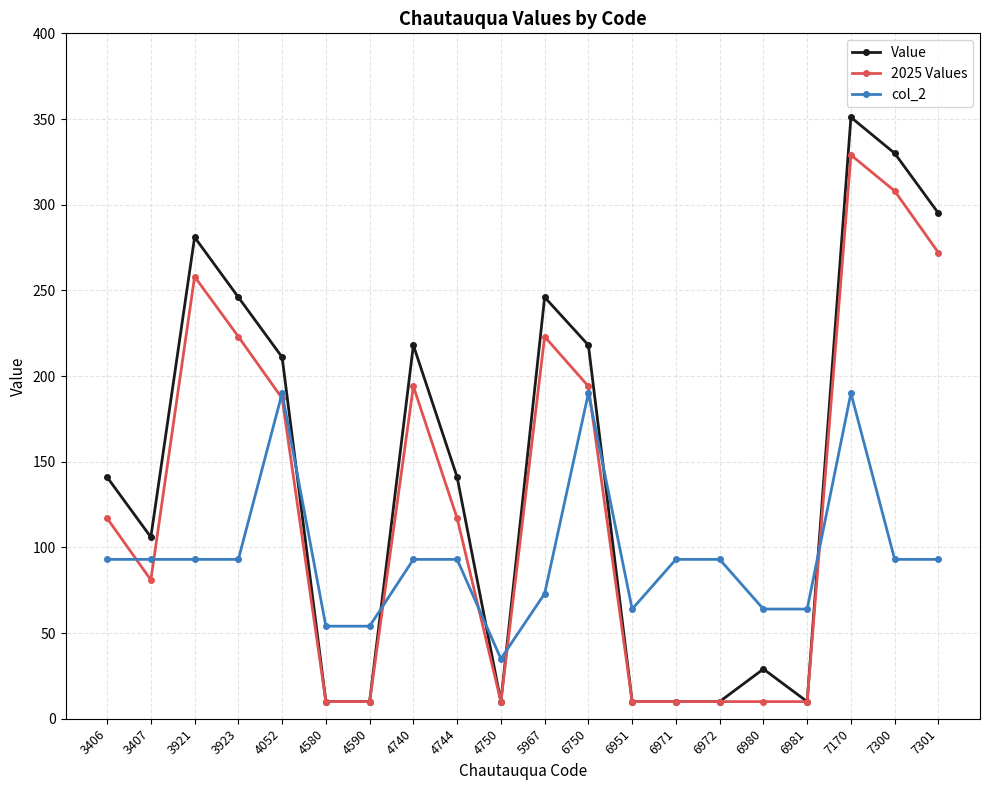

List the series in order of their peak value, lowest first.

col_2, 2025 Values, Value